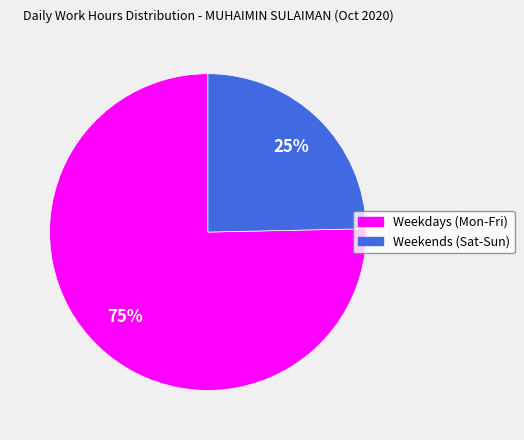

Does any single category account for the majority?

Yes